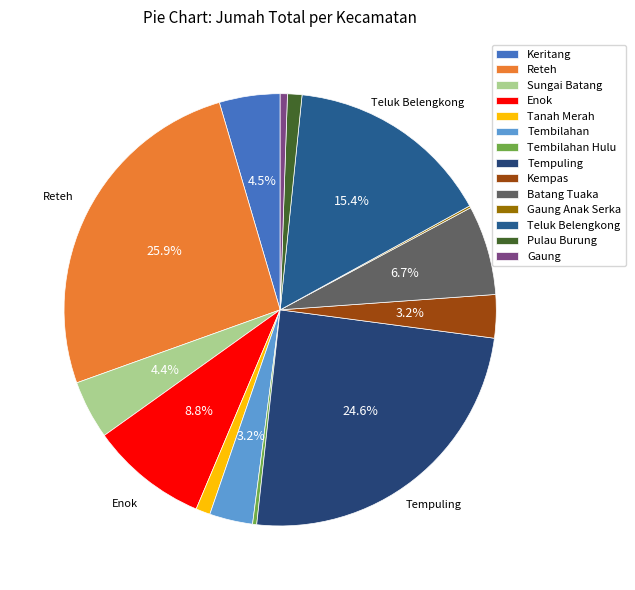

Which slice is the largest?

Reteh